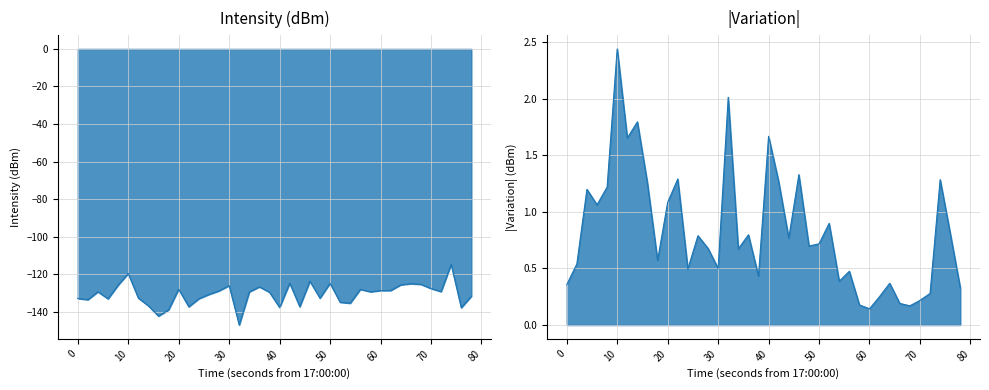

How many values exceed -129?

17